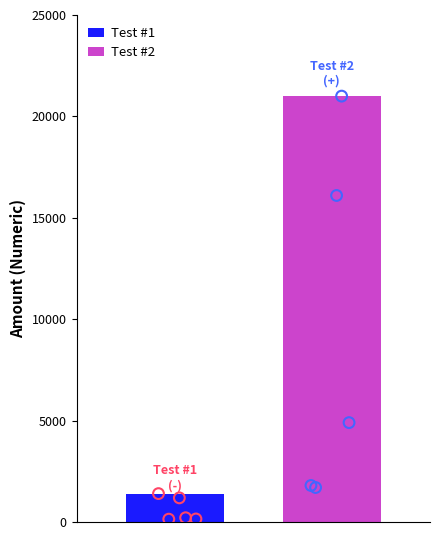

Which series has the largest total across all categories?

Expenses (Test #2)